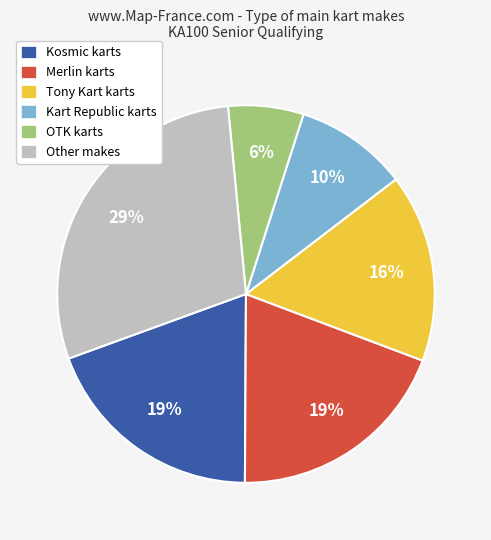

Is there any slice that represents more than half of the pie?

No